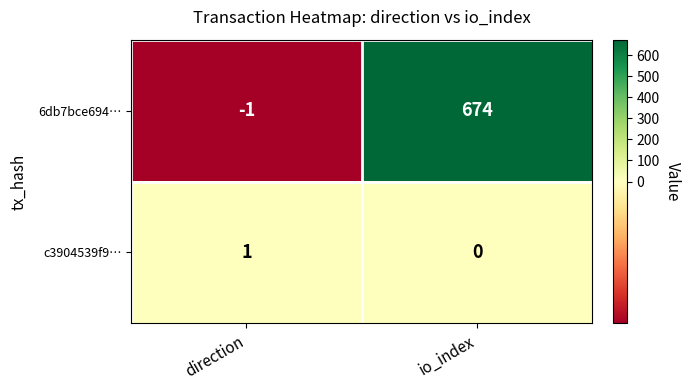

Between direction and io_index, which series saw the biggest shift?

6db7bce694…